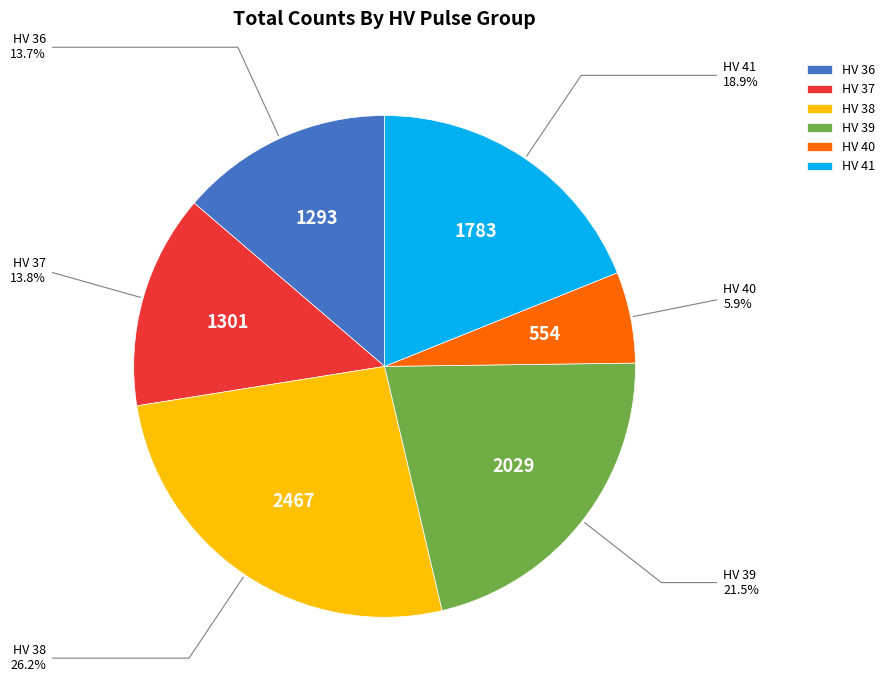

Is the sum of HV 41 and HV 40 greater than half?

No